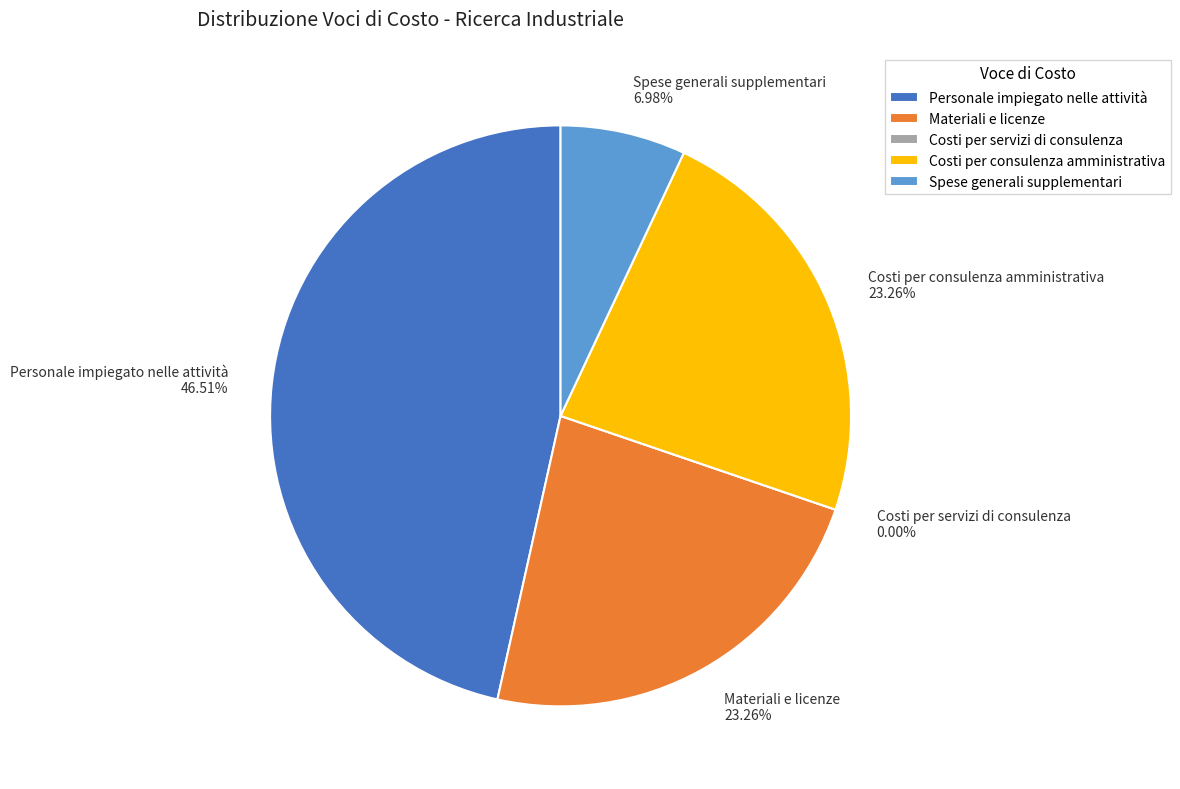

To the nearest percent, what is the average slice percentage?

20%